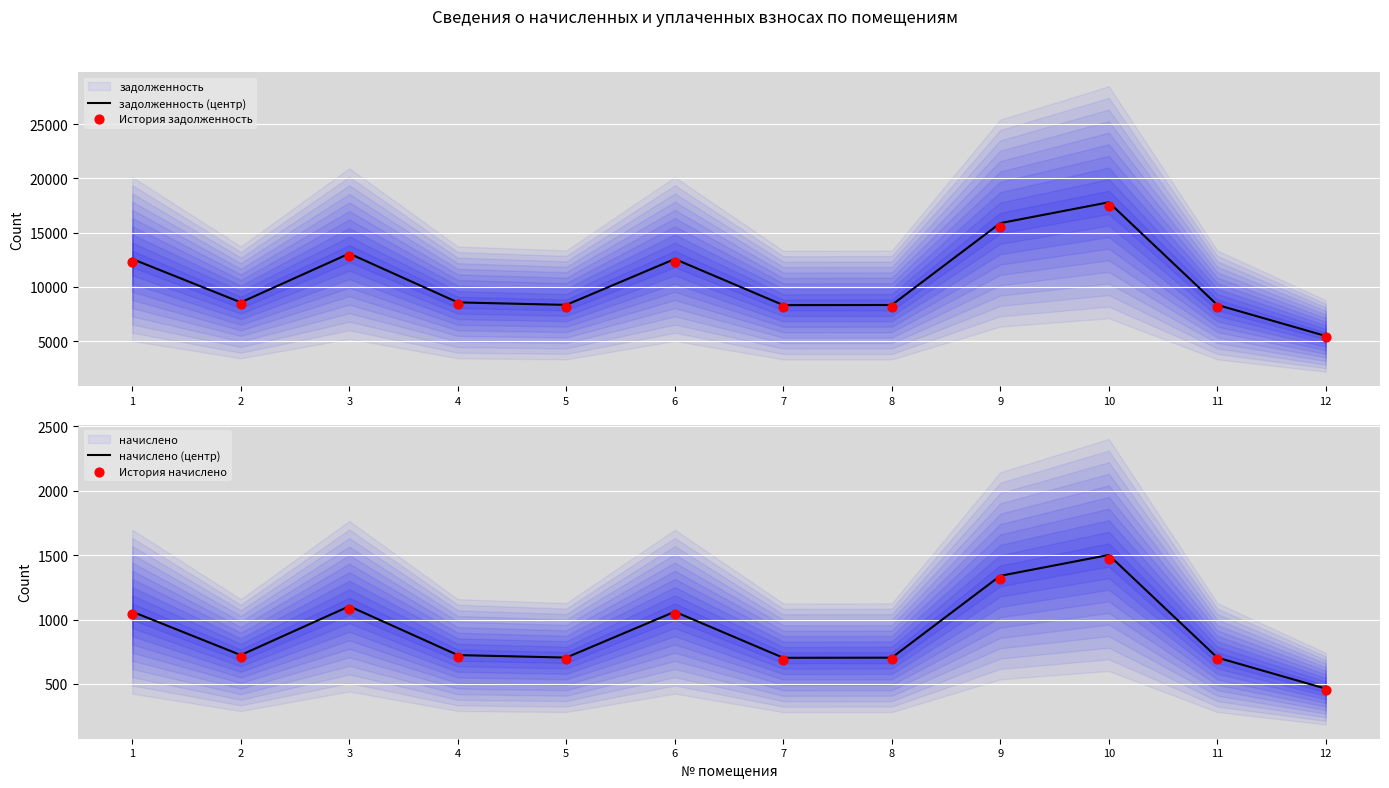

Which series has the widest spread of Y values?

задолженность (центр)